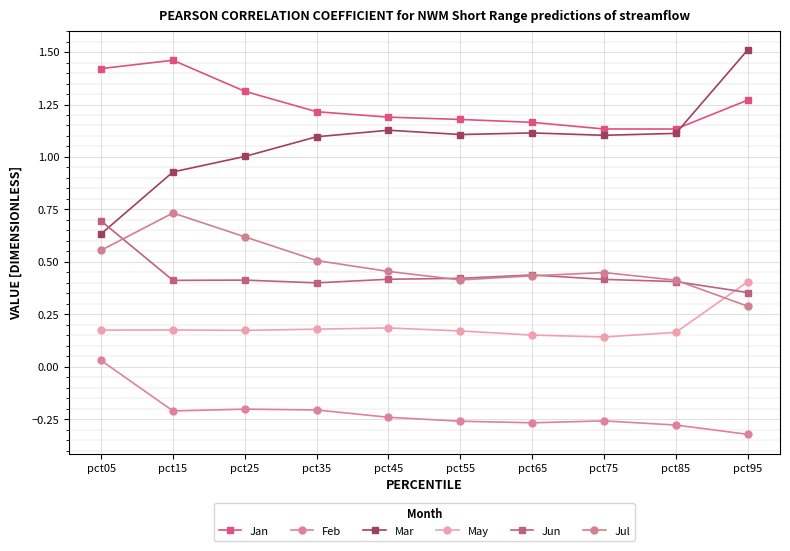

What are all the series names shown in the legend?

Jan, Feb, Mar, May, Jun, Jul